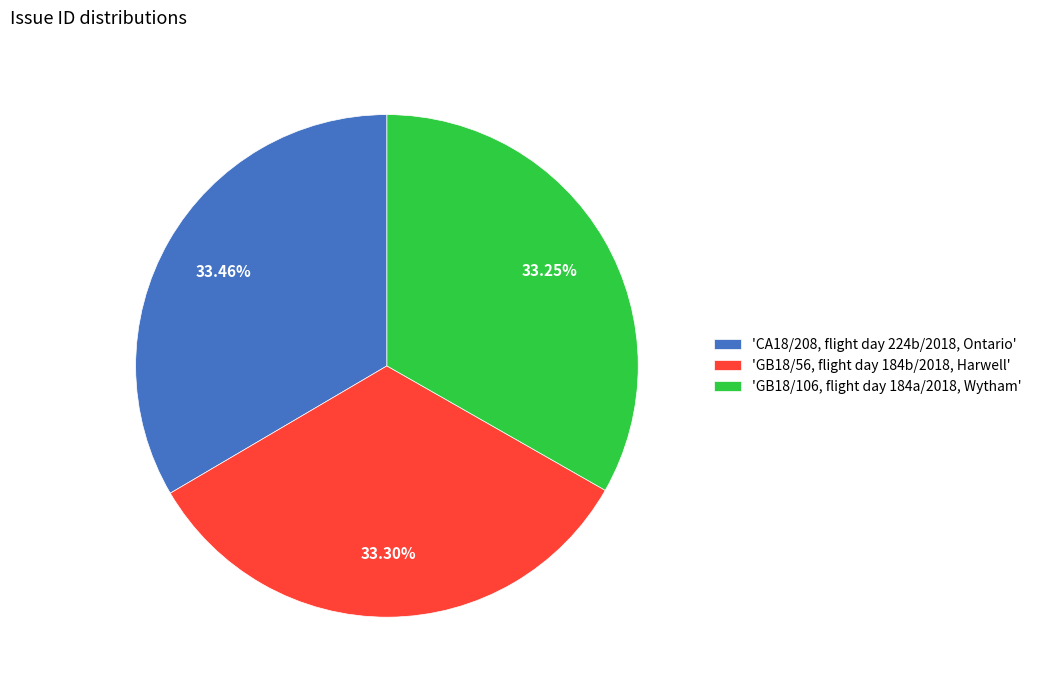

Rank the categories by value from lowest to highest.

'GB18/106, flight day 184a/2018, Wytham', 'GB18/56, flight day 184b/2018, Harwell', 'CA18/208, flight day 224b/2018, Ontario'